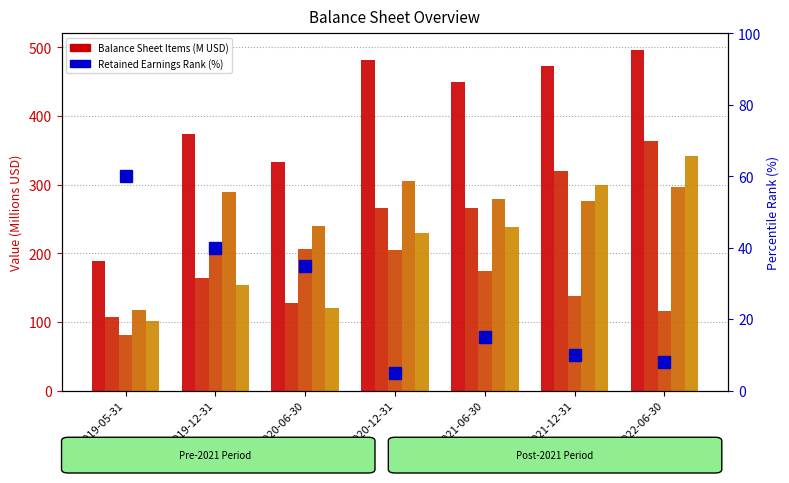

Does the chart contain any negative values?

No